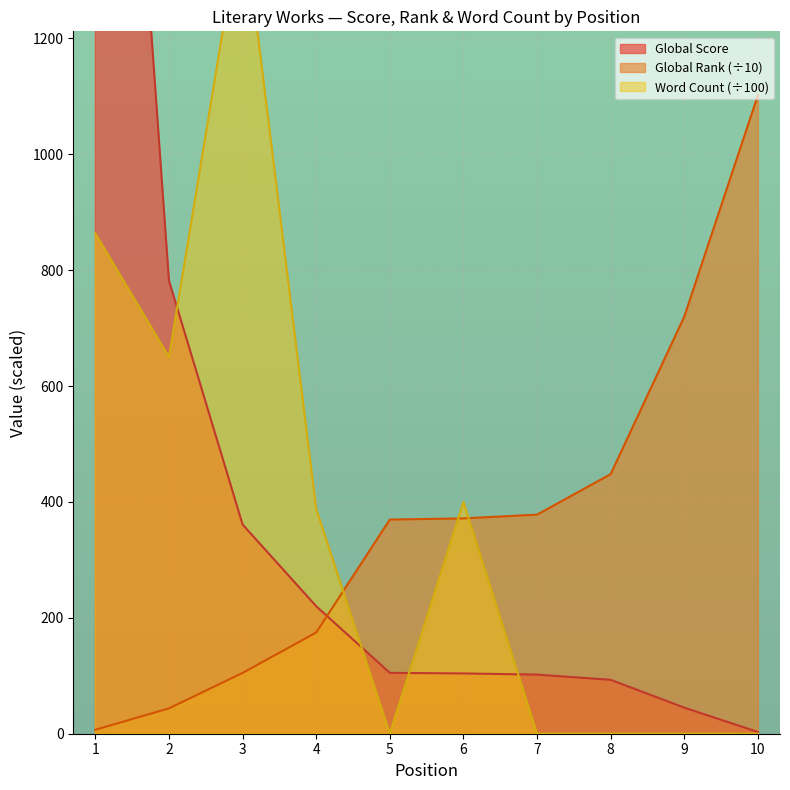

Between 5 and 7, which series saw the biggest shift?

Global Rank